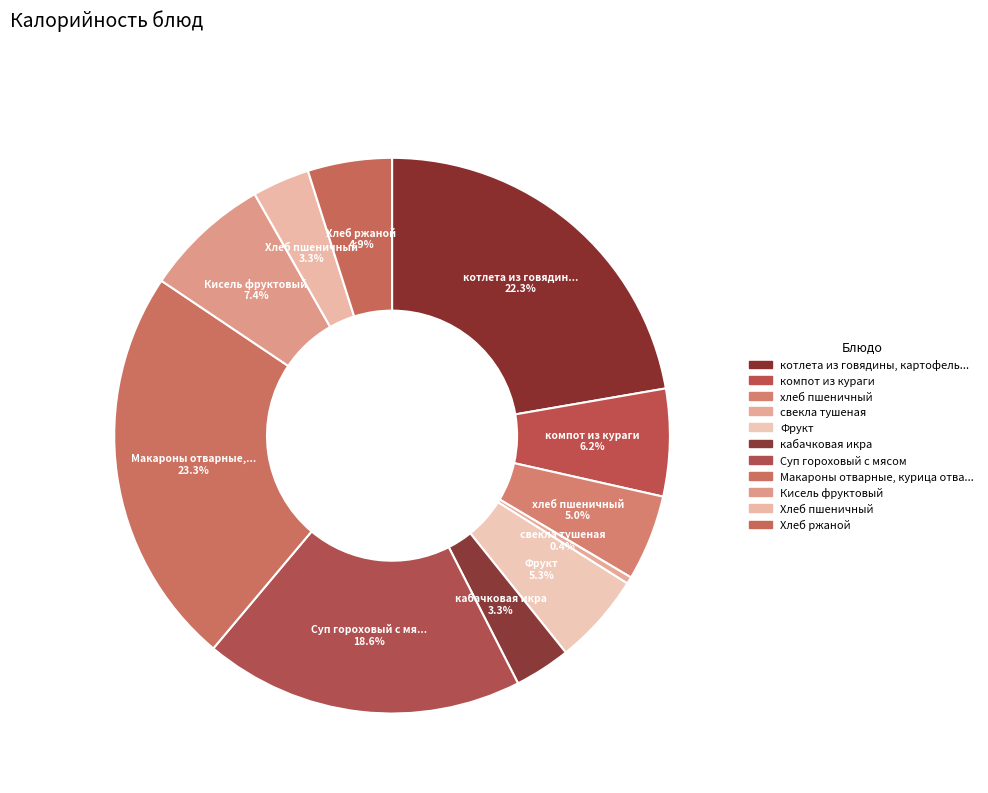

To the nearest percent, what is the average slice percentage?

9%